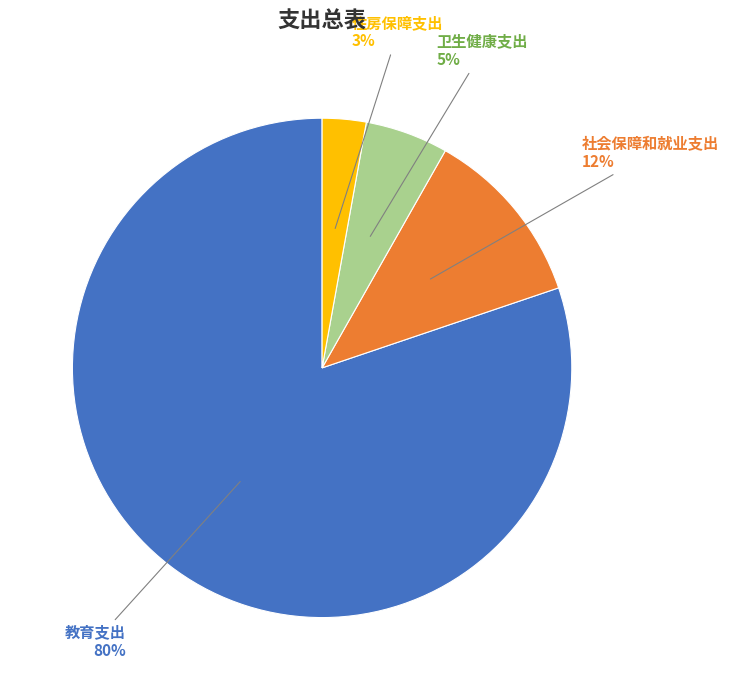

Between 卫生健康支出 and 社会保障和就业支出, which is larger?

社会保障和就业支出